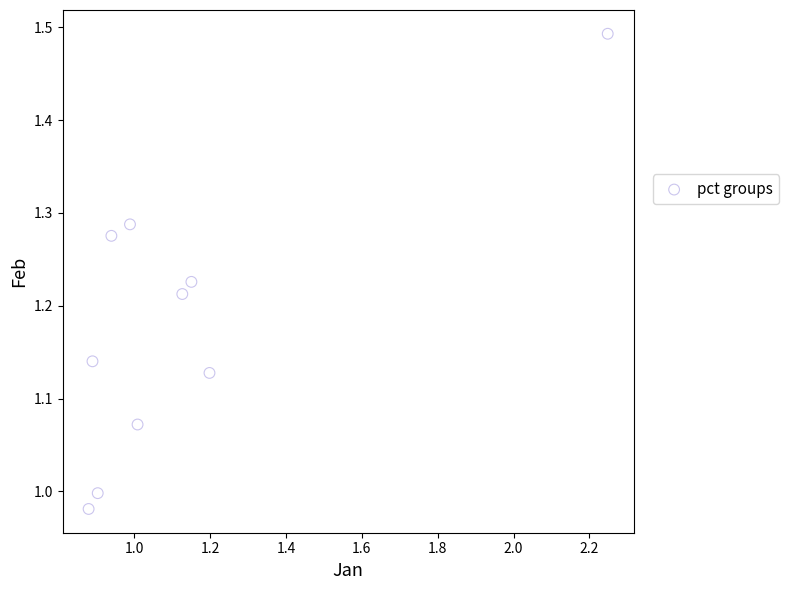

What is the range of Y values (max minus min)?

0.5